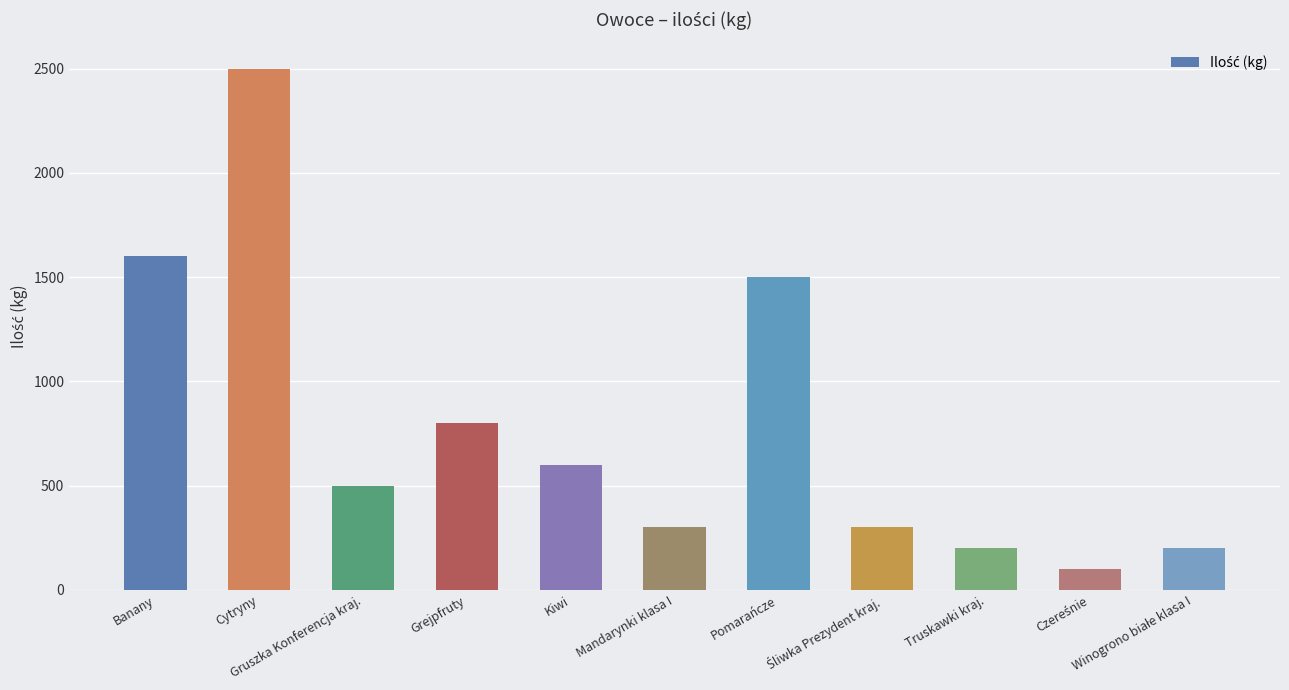

Reading right to left, transcribe all the data shown in this chart.

200	100	200	300	1500	300	600	800	500	2500	1600